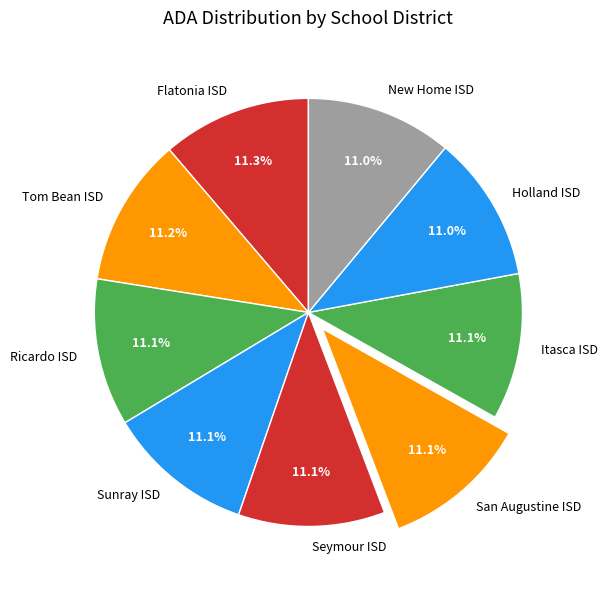

Combined, what portion of the pie is Holland ISD and Flatonia ISD?

22.3%